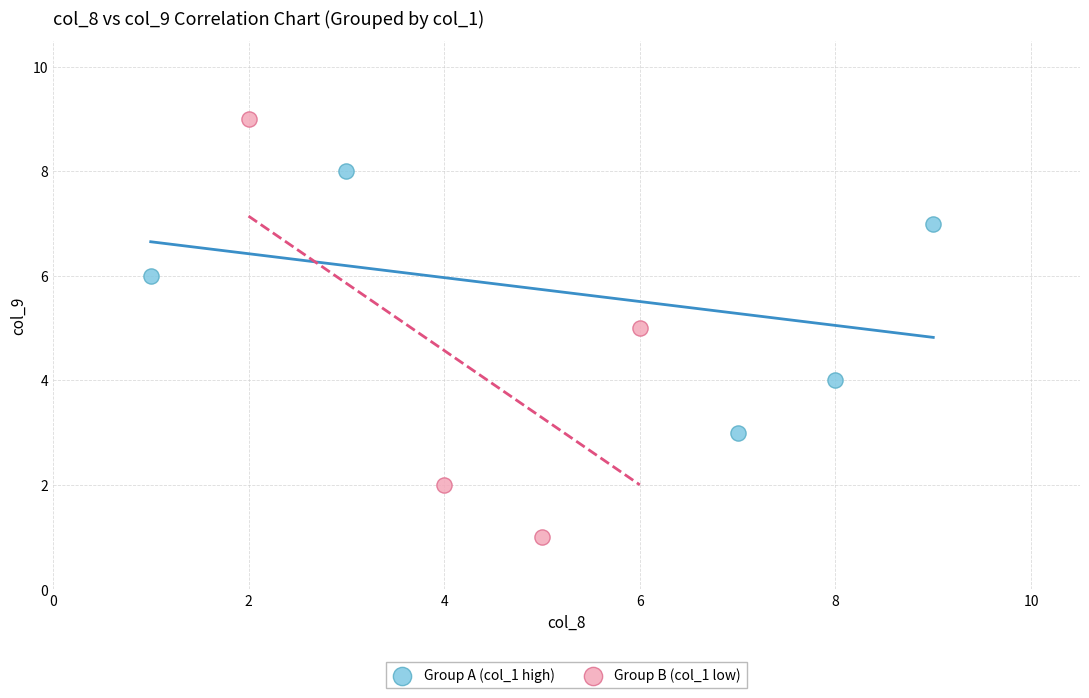

Which series contains the highest Y value?

Group B (col_1 low)